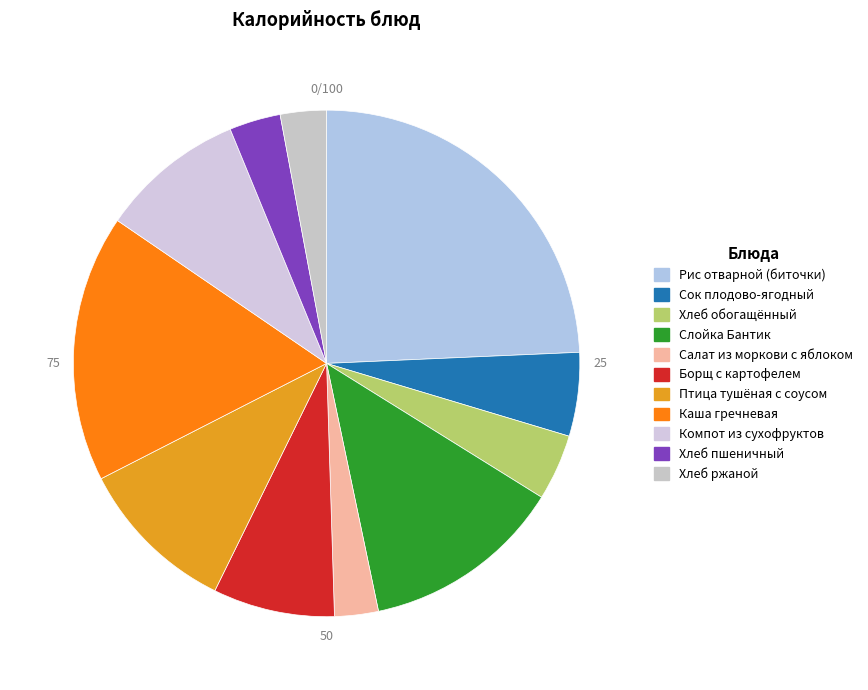

Which slice is the smallest?

Салат из моркови с яблоком